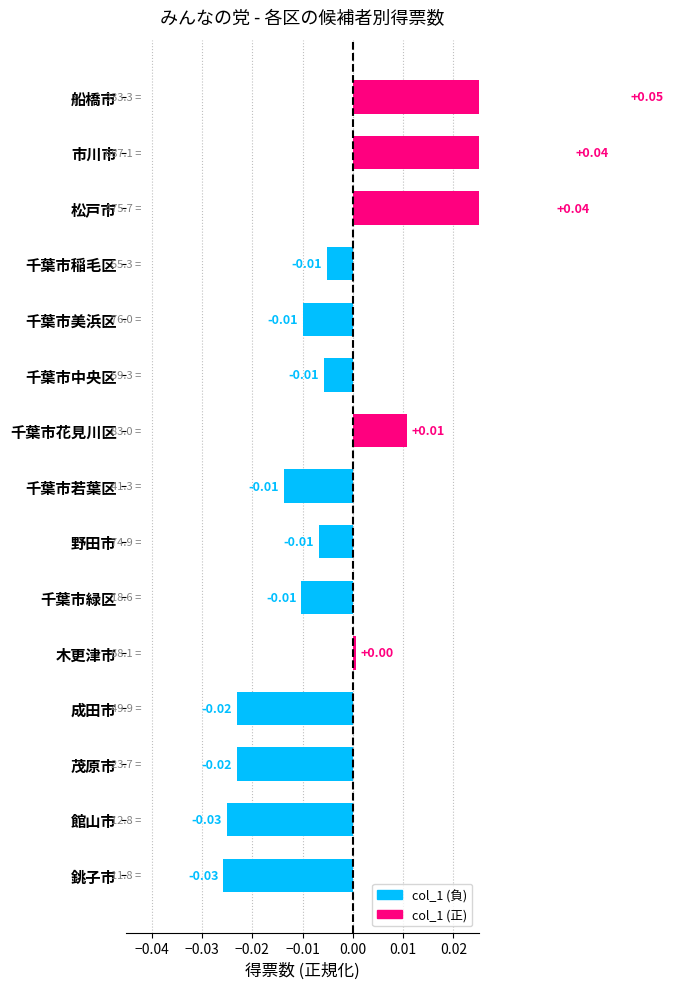

Is it true that the value at 銚子市 is -0.0?

True